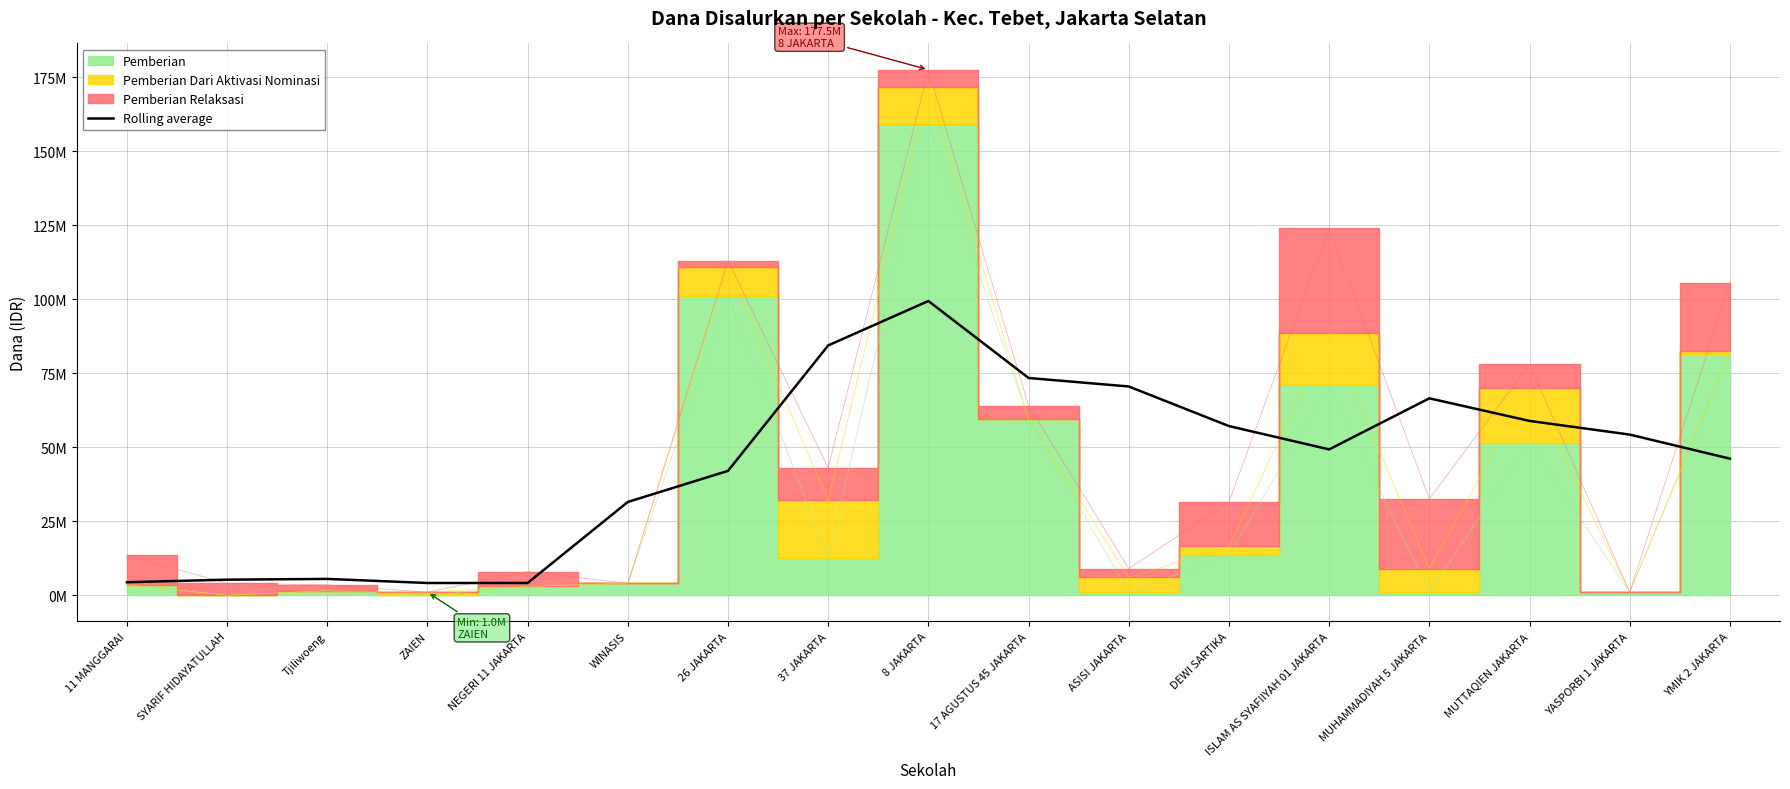

Which has a higher value, 17 AGUSTUS 45 JAKARTA or YMIK 2 JAKARTA?

17 AGUSTUS 45 JAKARTA